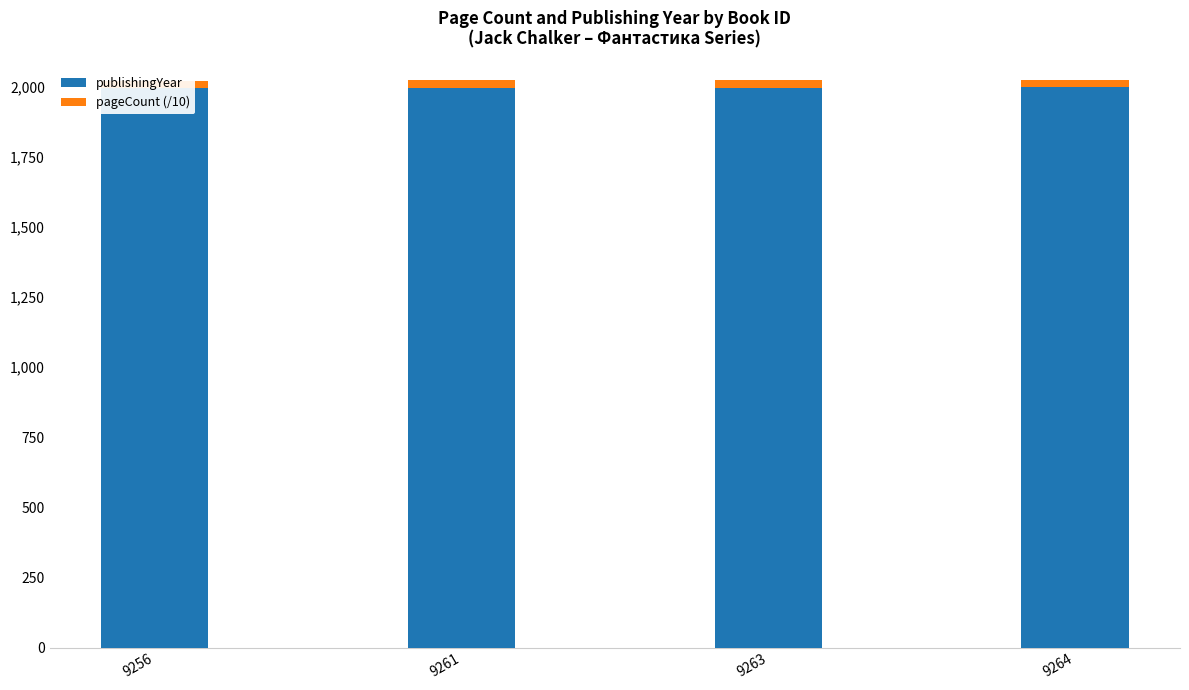

The publishingYear series shows 3097.4 at 9256. True or false?

False